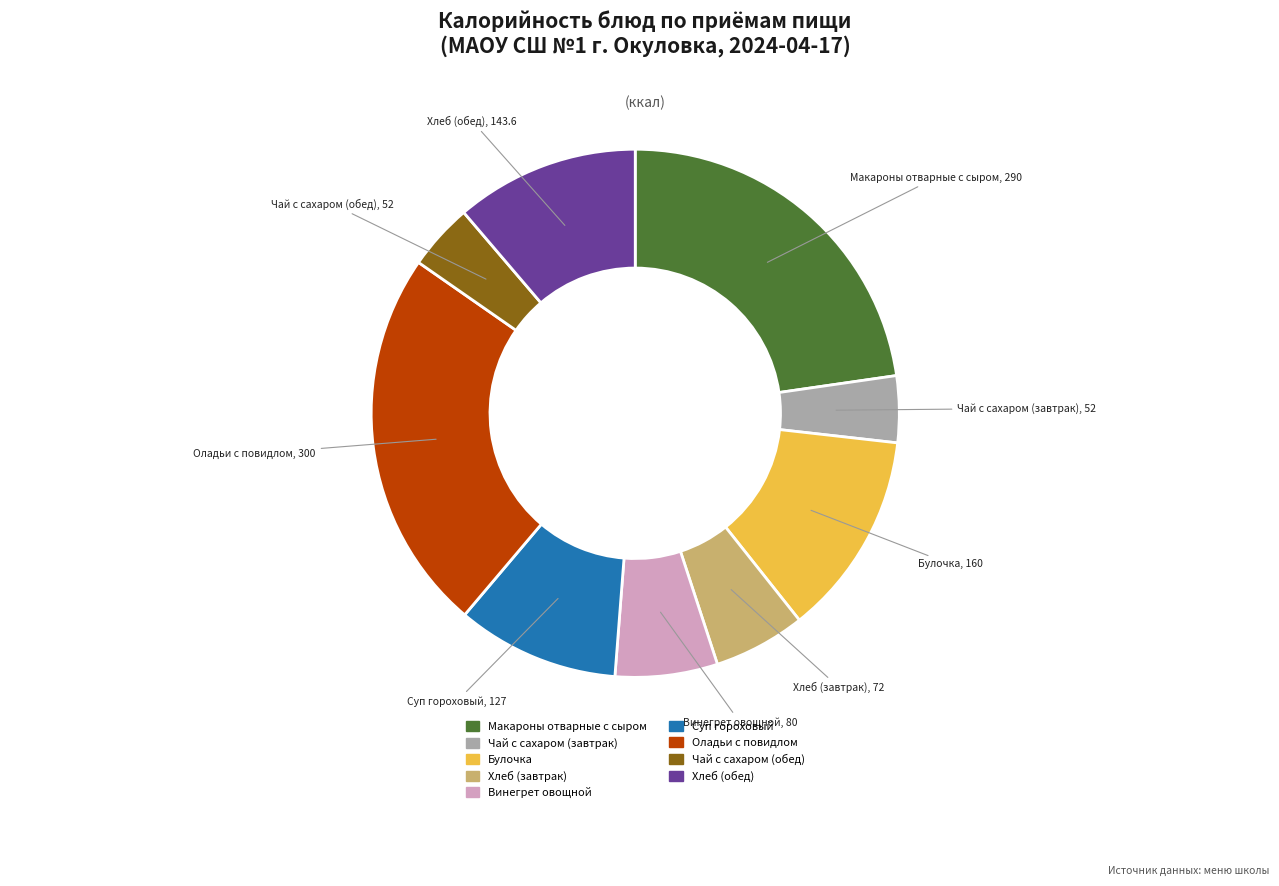

What is the ratio of the value at Хлеб (обед) to the value at Чай с сахаром (обед)?

2.8